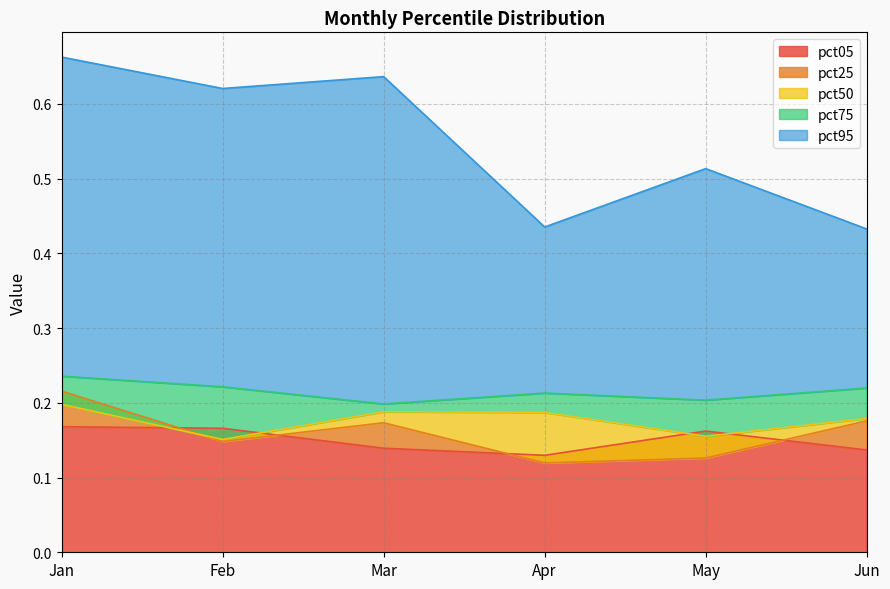

Reading left to right, what are all the values shown in this chart?

pct05: 0.2	0.2	0.1	0.1	0.2	0.1
pct25: 0.2	0.1	0.2	0.1	0.1	0.2
pct50: 0.2	0.2	0.2	0.2	0.2	0.2
pct75: 0.2	0.2	0.2	0.2	0.2	0.2
pct95: 0.7	0.6	0.6	0.4	0.5	0.4